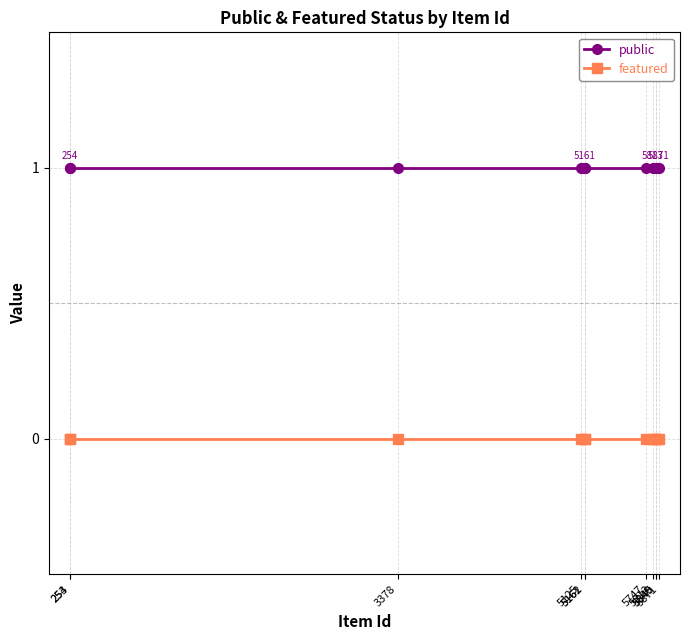

At which category does the chart reach its peak across all series?

5871